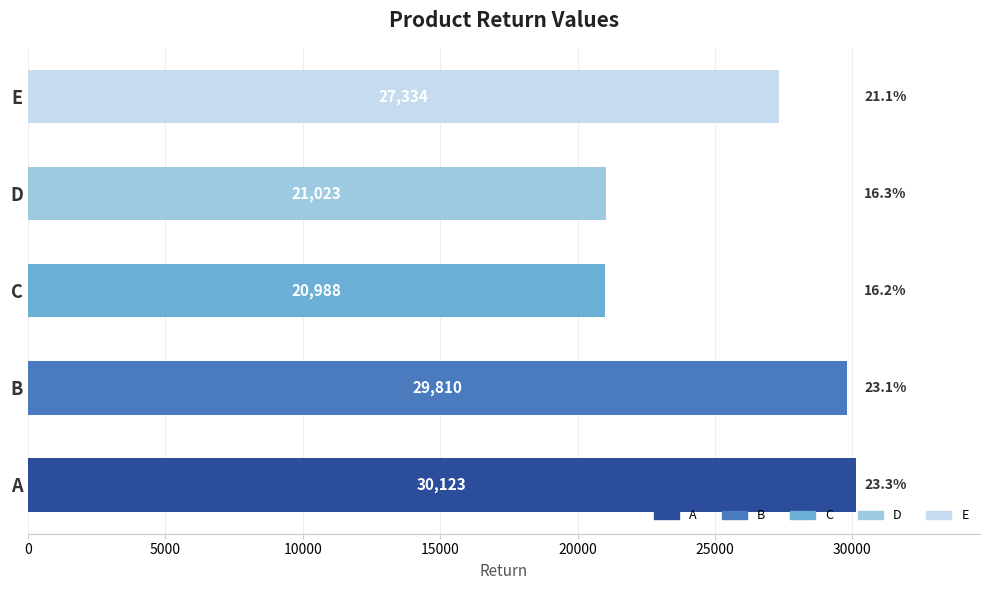

Where is the data nearest to the value 25555?

E